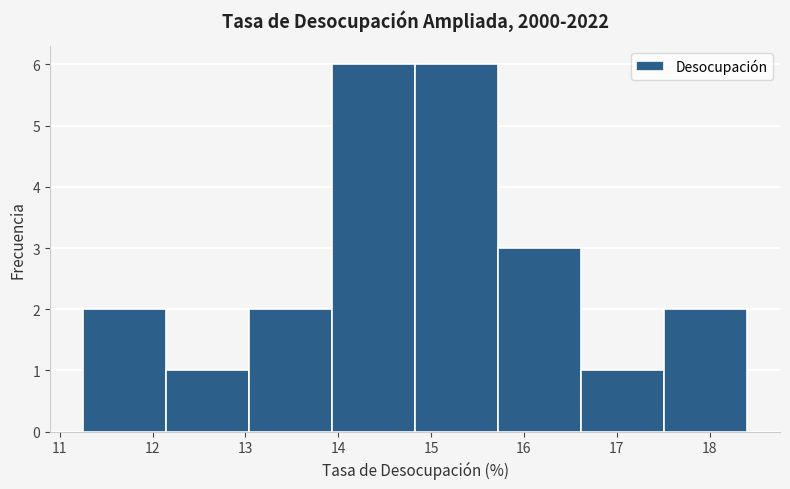

Reading left to right, list every bar in this chart as the range it spans on the x-axis followed by its height. Neither the bar edges nor the heights are printed on the chart, so give them approximately, as read against the axes.

11.3 to 12.1: 2
12.1 to 13.0: 1
13.0 to 13.9: 2
13.9 to 14.8: 6
14.8 to 15.7: 6
15.7 to 16.6: 3
16.6 to 17.5: 1
17.5 to 18.4: 2